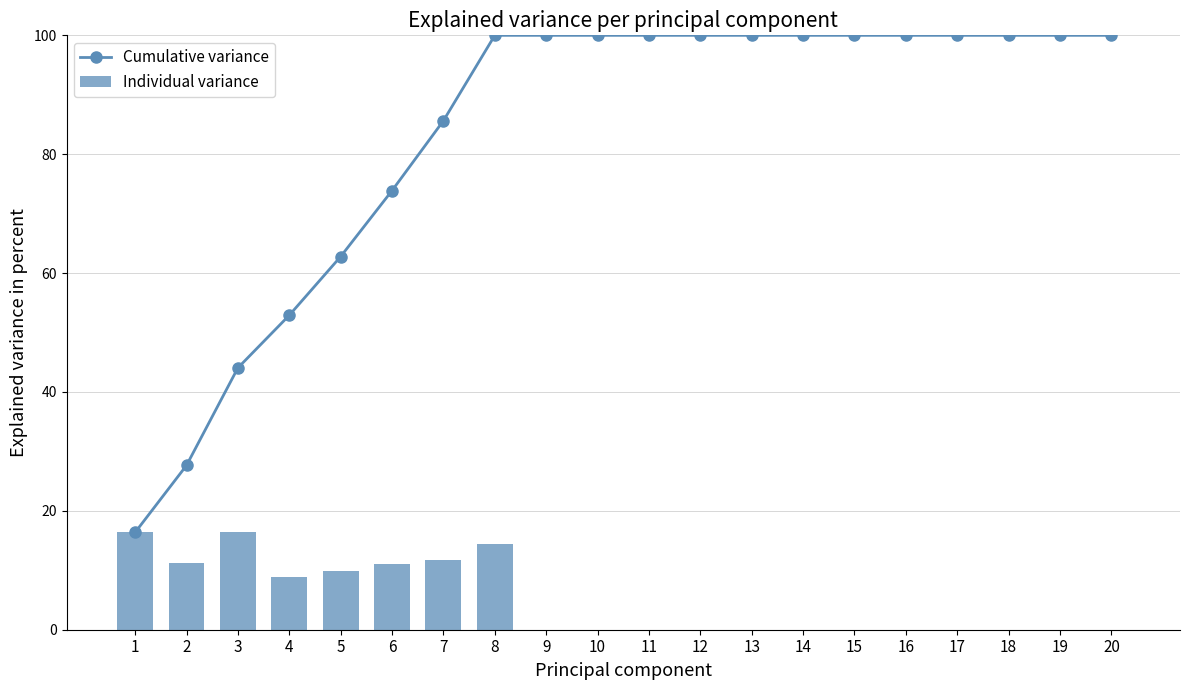

What are all the series names shown in the legend?

Cumulative variance, Individual variance